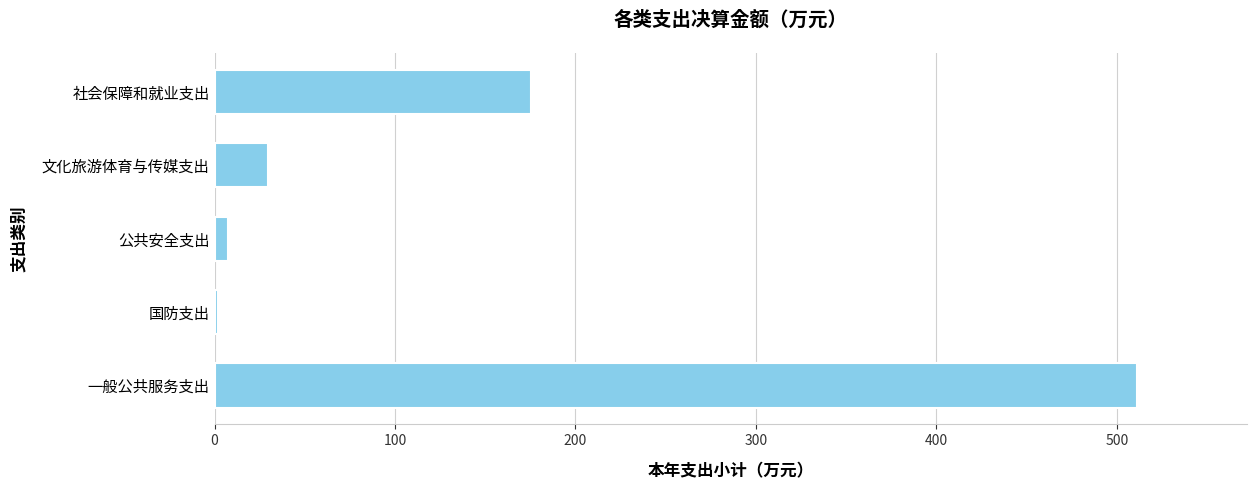

Between 文化旅游体育与传媒支出 and 一般公共服务支出, which is larger?

一般公共服务支出